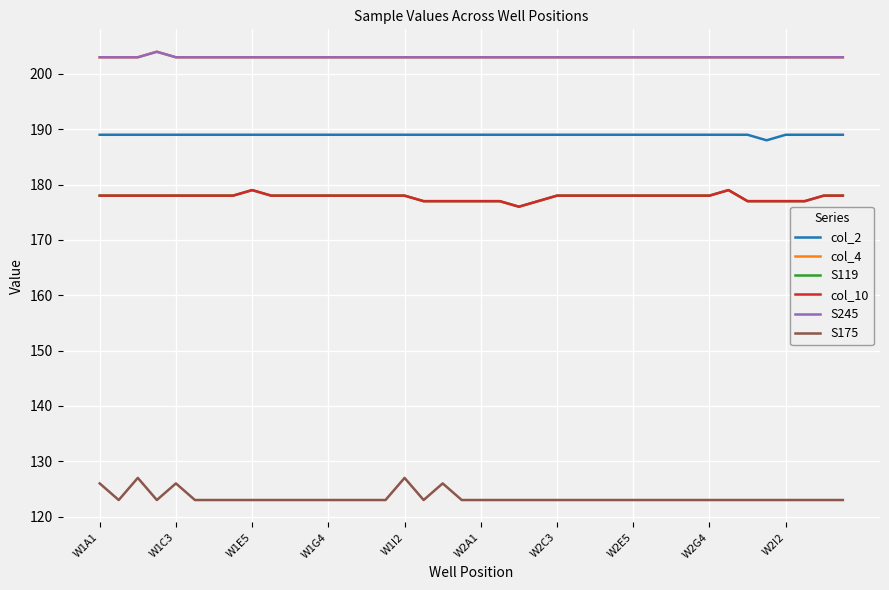

Does the chart have visible grid lines?

Yes